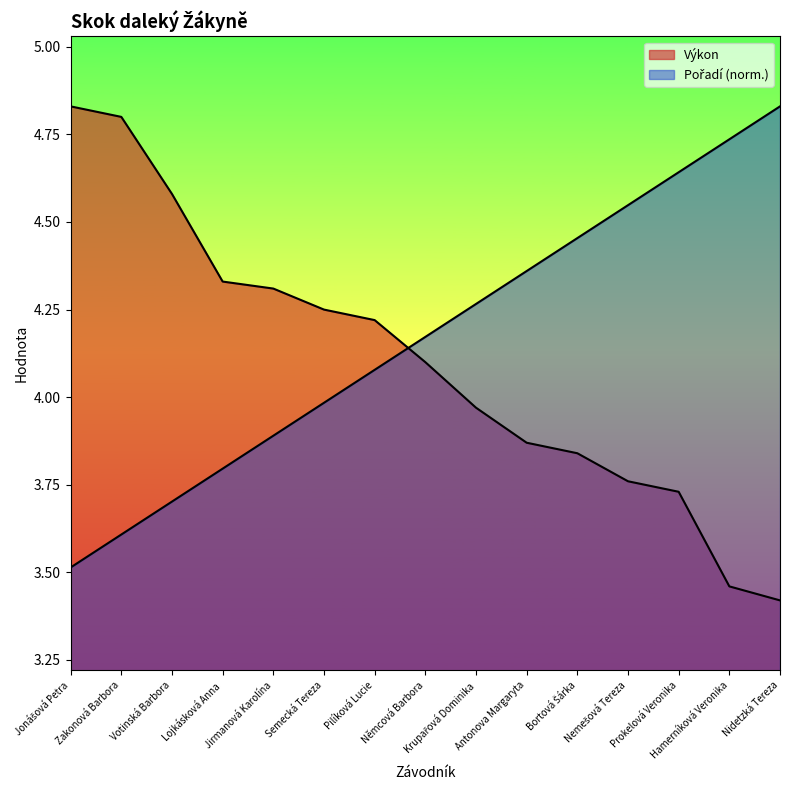

At how many categories does at least one series exceed 3?

15